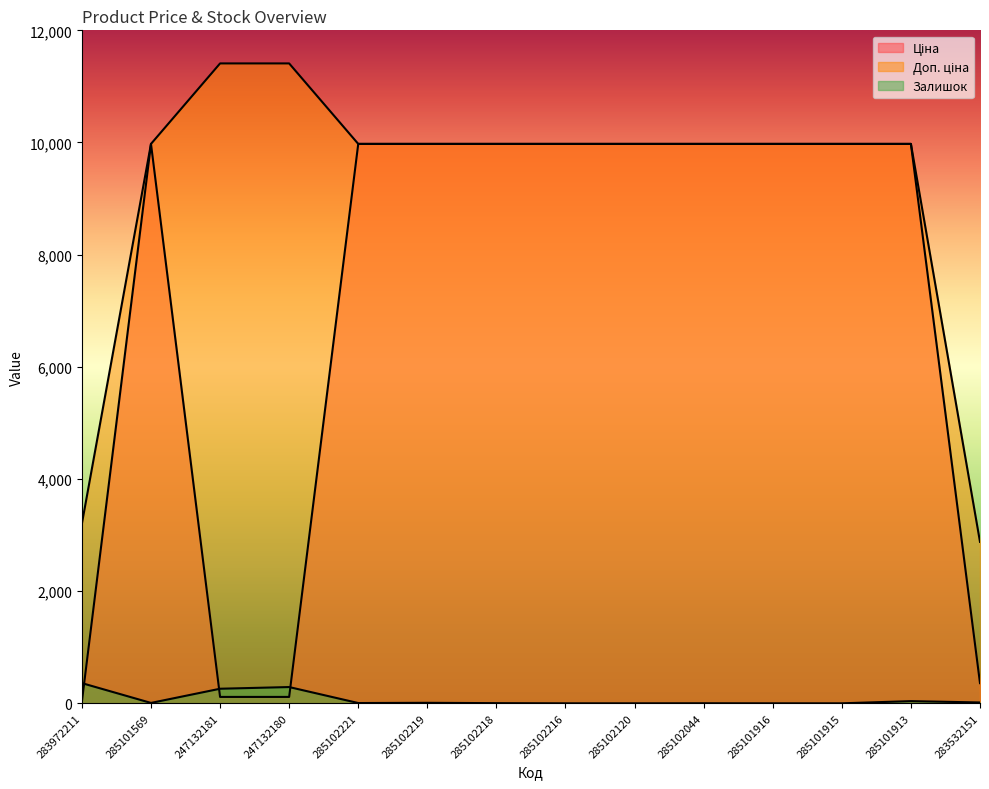

List the labels in order of Доп. ціна value, largest first.

247132181, 247132180, 285101569, 285102221, 285102219, 285102218, 285102216, 285102120, 285102044, 285101916, 285101915, 285101913, 283972211, 283532151